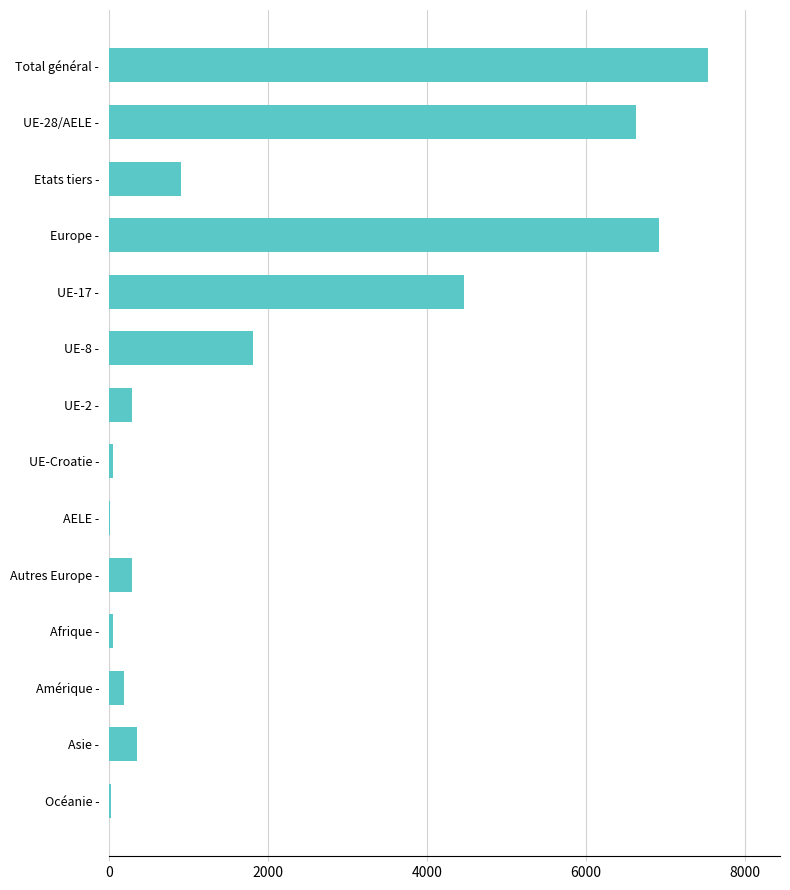

At which label is the value closest to 3769?

UE-17 -